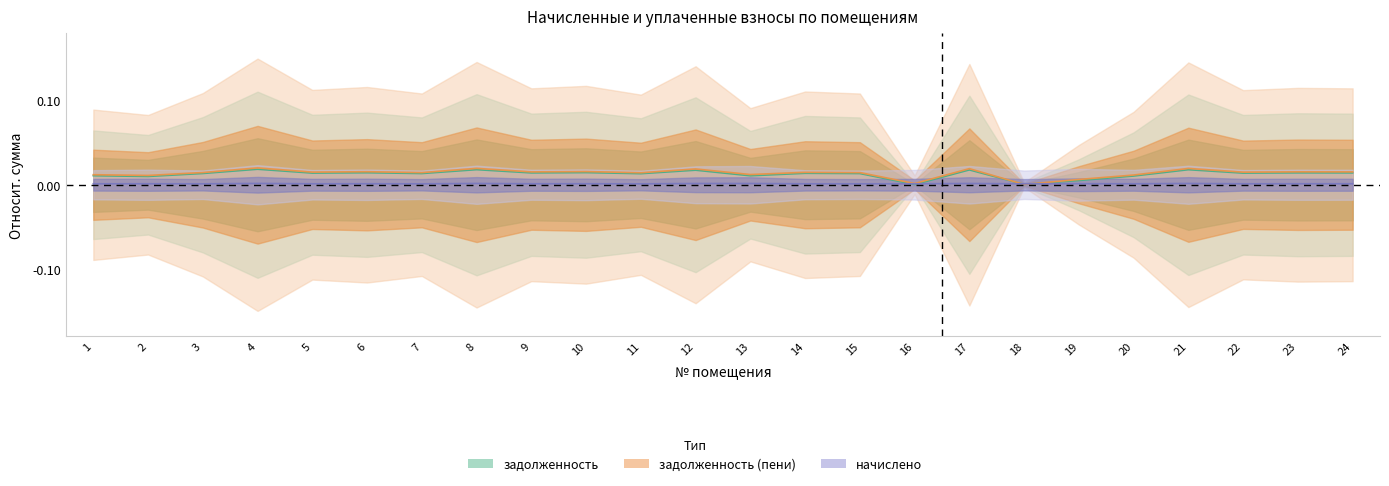

Where is начислено nearest to the value 0?

11